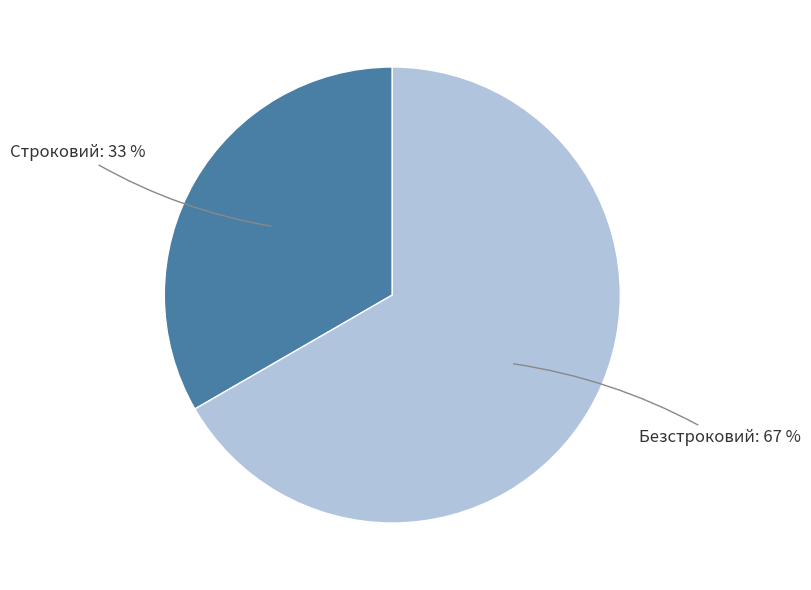

To the nearest percent, what is the average slice percentage?

50%